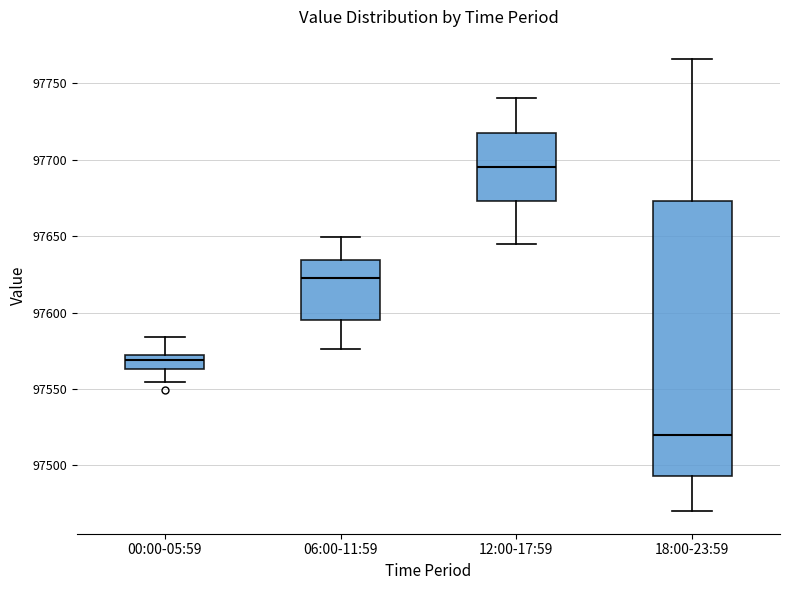

Comparing the boxes themselves (not the whiskers), which one is the tallest?

18:00-23:59